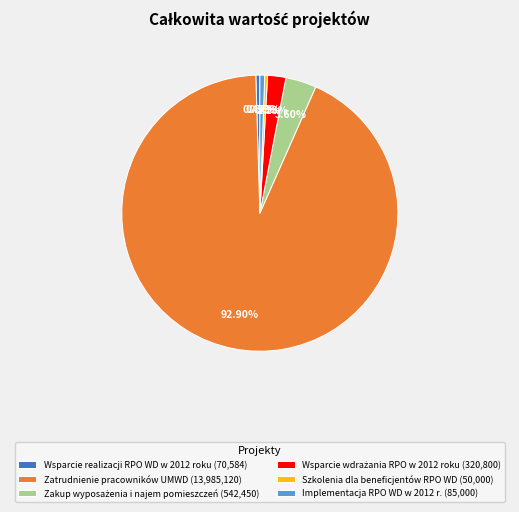

Is there a majority slice in this chart?

Yes